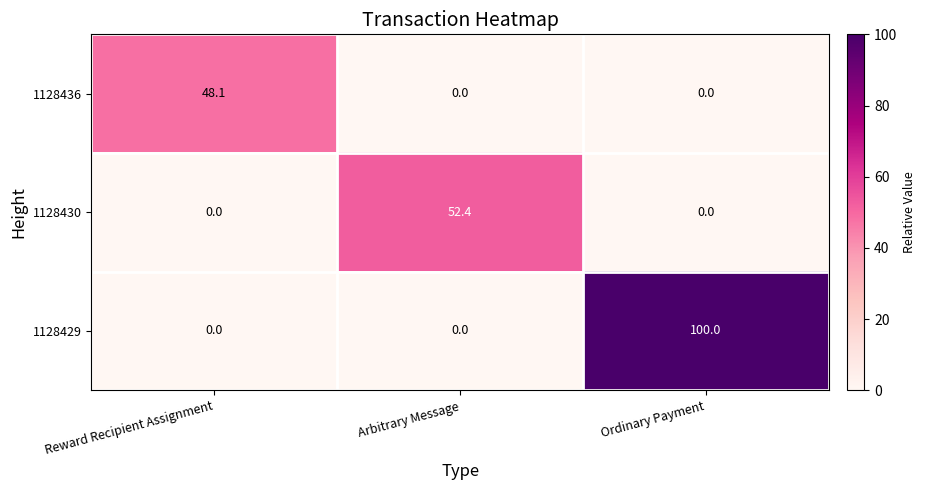

Which label corresponds to the largest value in the chart?

Ordinary Payment